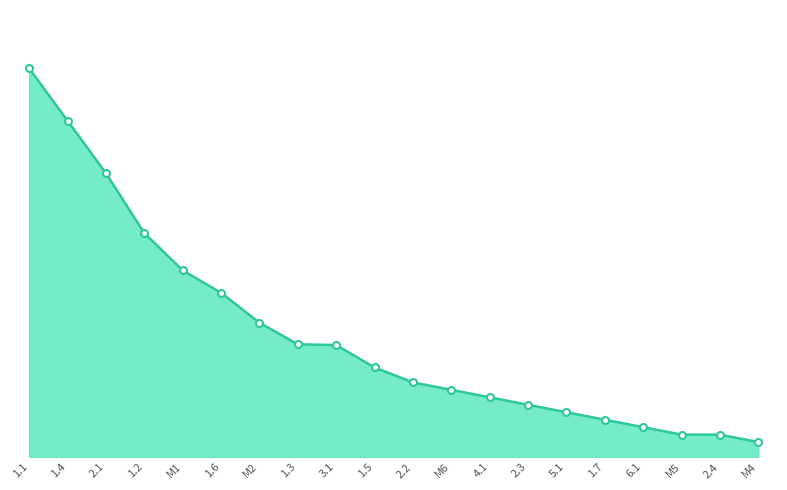

Does the chart display data point markers on the line(s)?

Yes